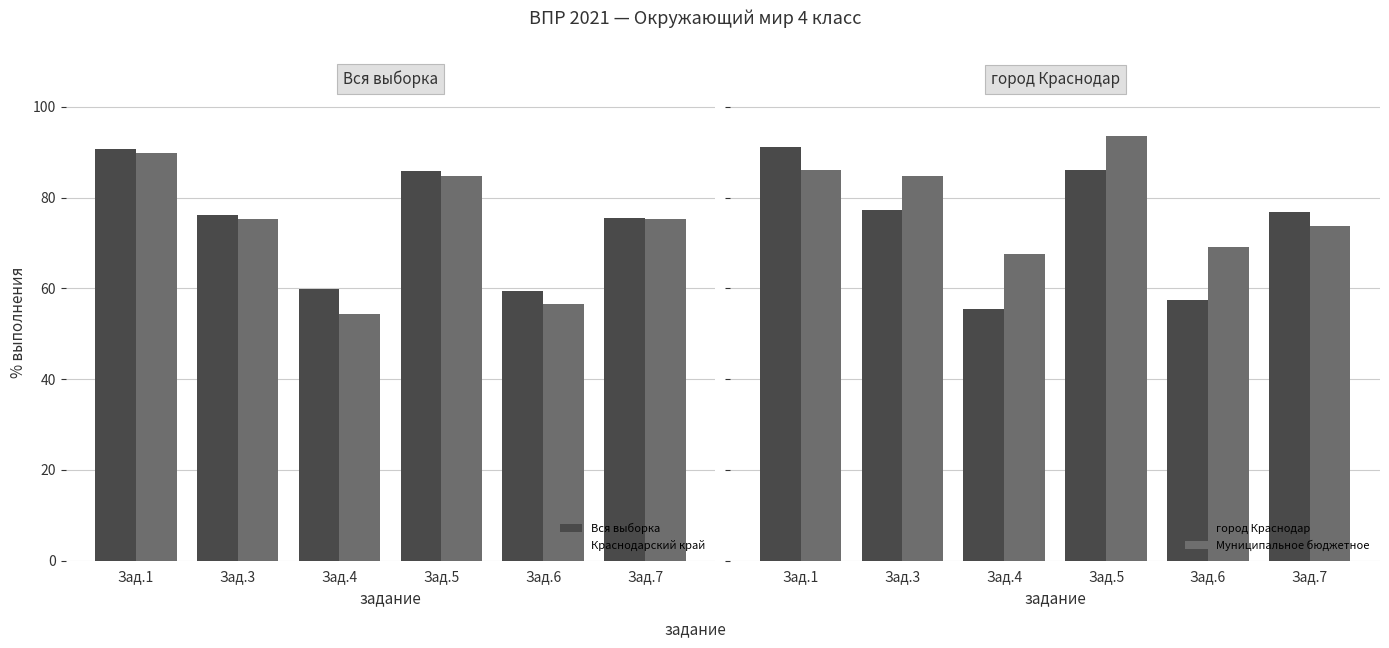

The value of Краснодарский край at Зад.6 is 24.4. True or false?

False